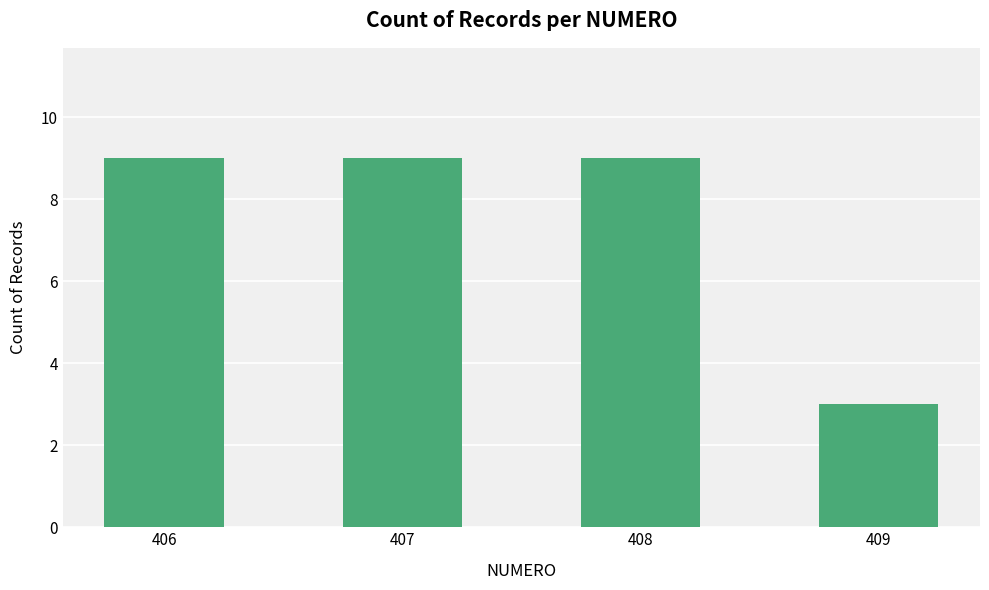

What is the sum of all values?

30